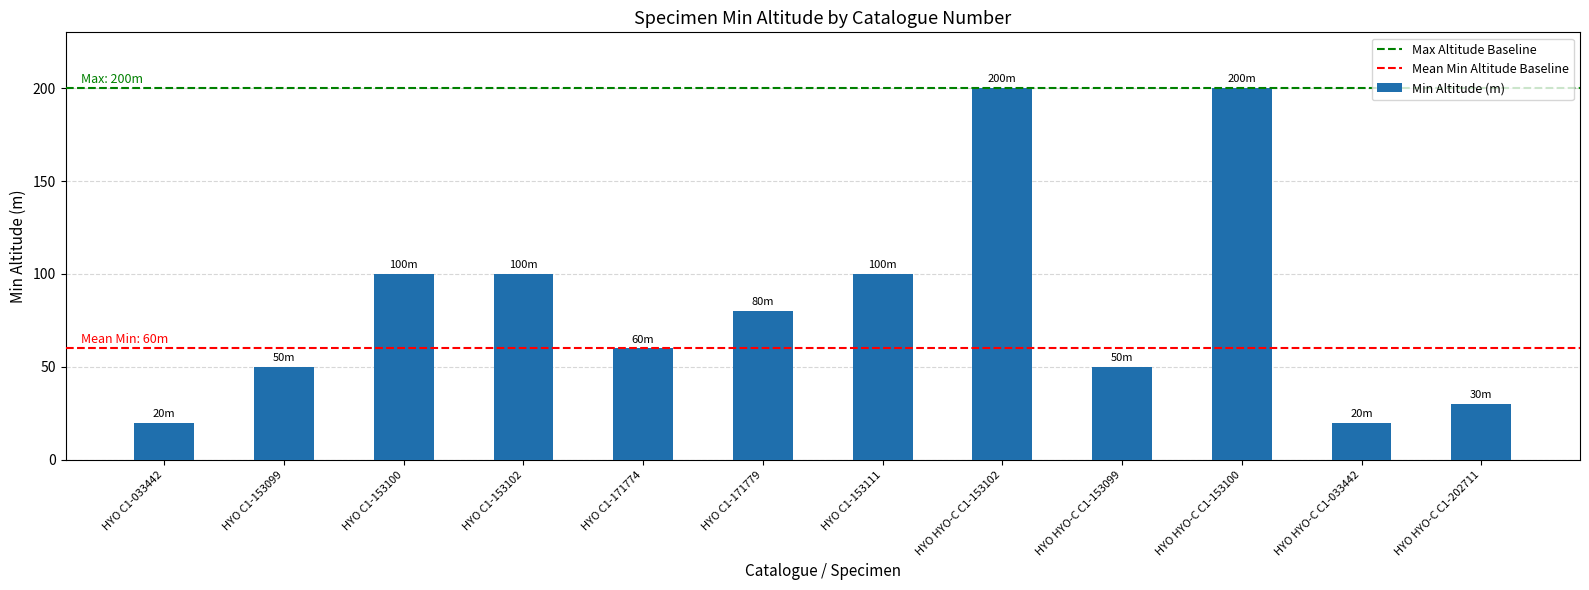

How many series are shown in this chart?

1